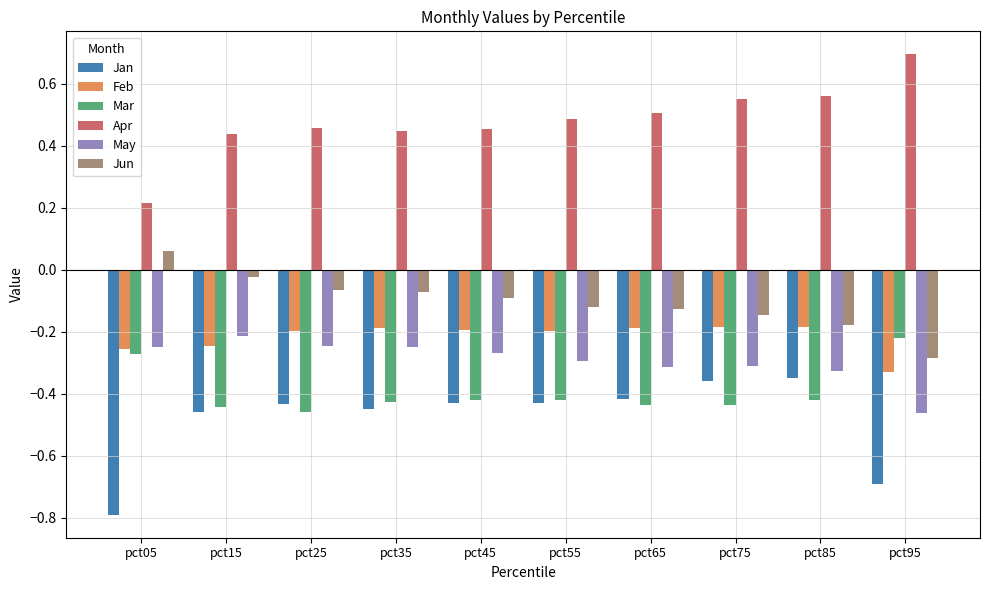

Between pct15 and pct65, which series saw the biggest shift?

Jun